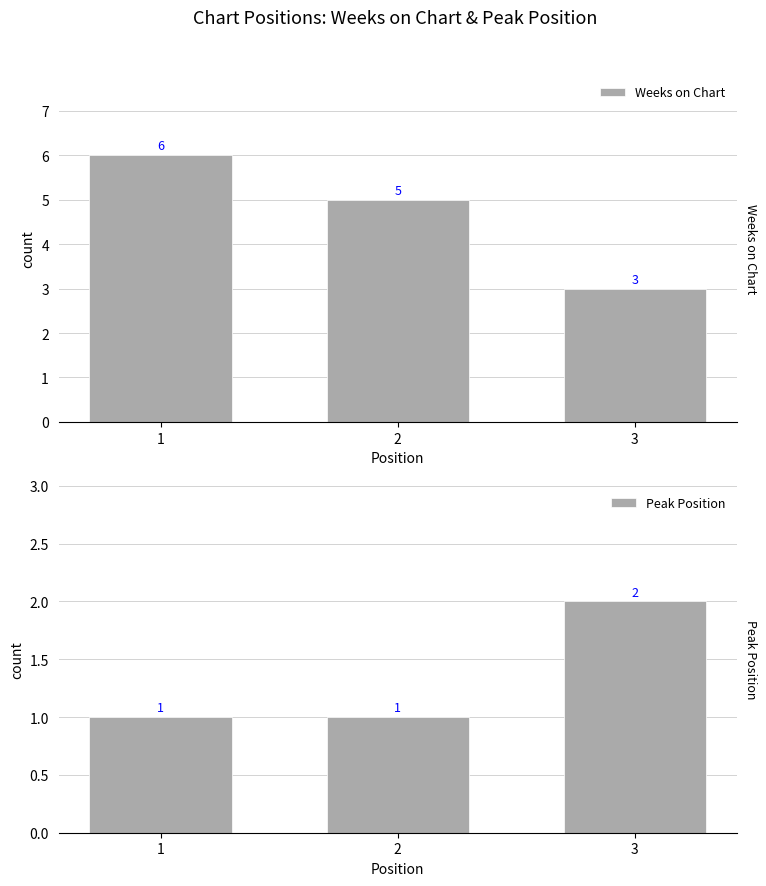

At which label does Peak Position reach its peak?

3